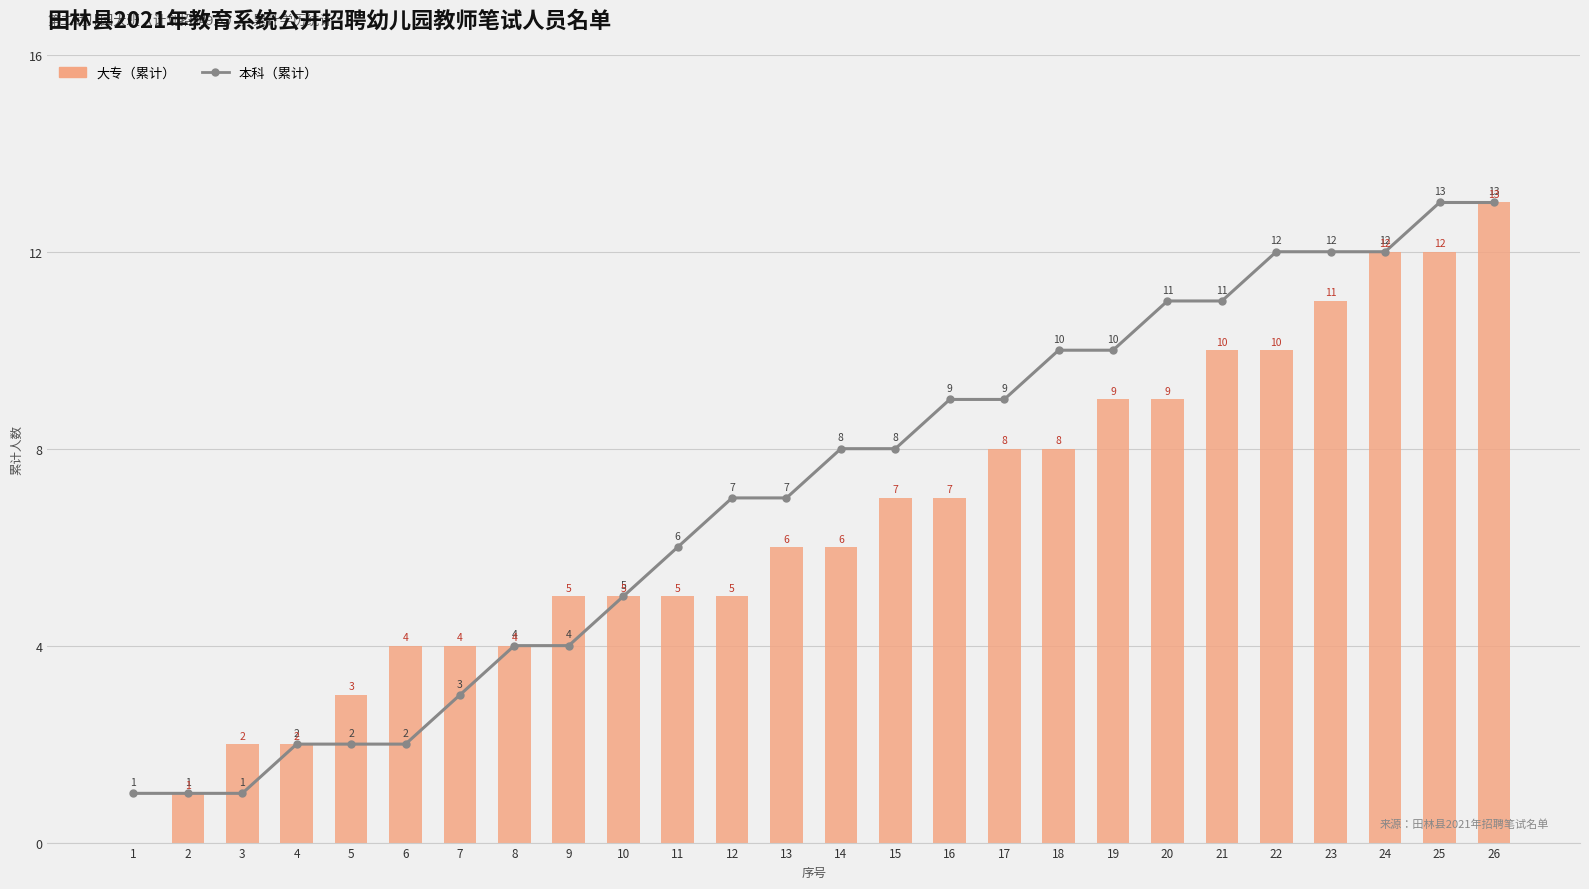

How many distinct data groups are displayed?

2